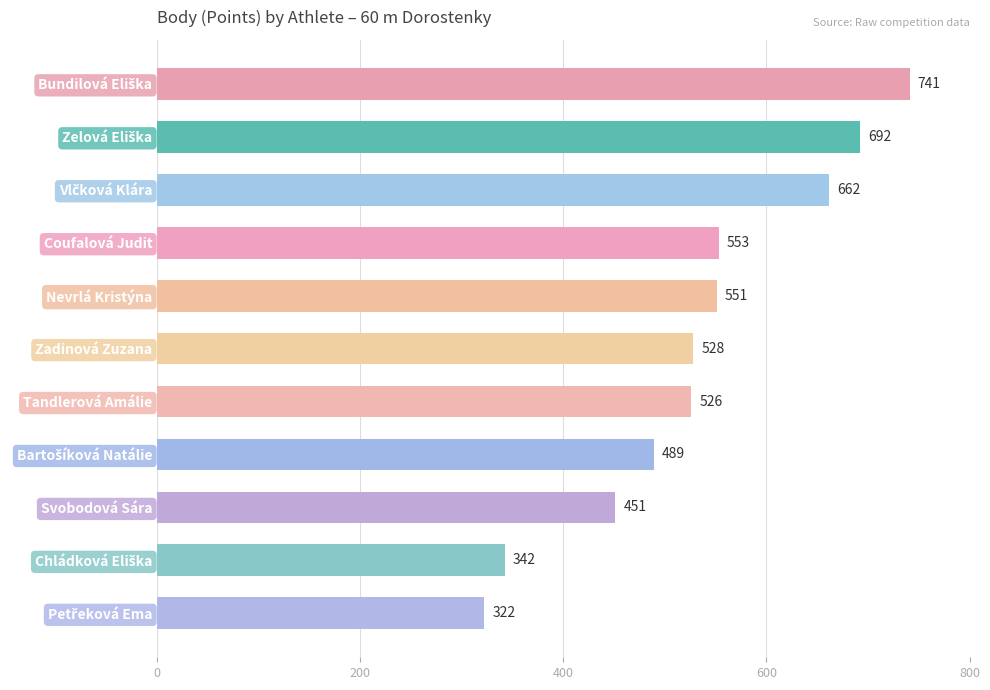

At which label is the value closest to 531?

Zadinová Zuzana